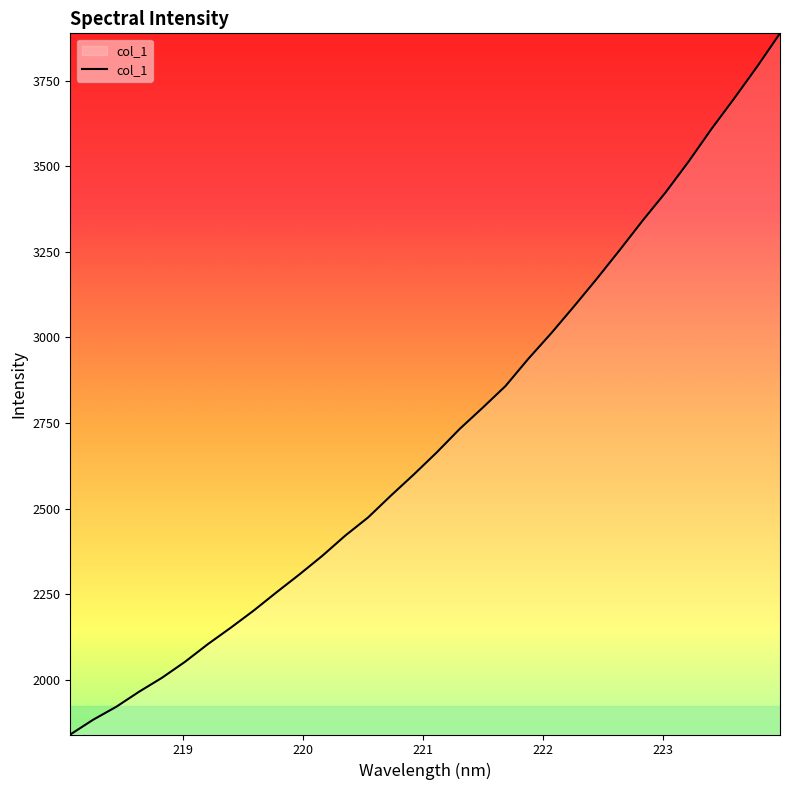

What is the difference between the second highest and second lowest values?

1907.6